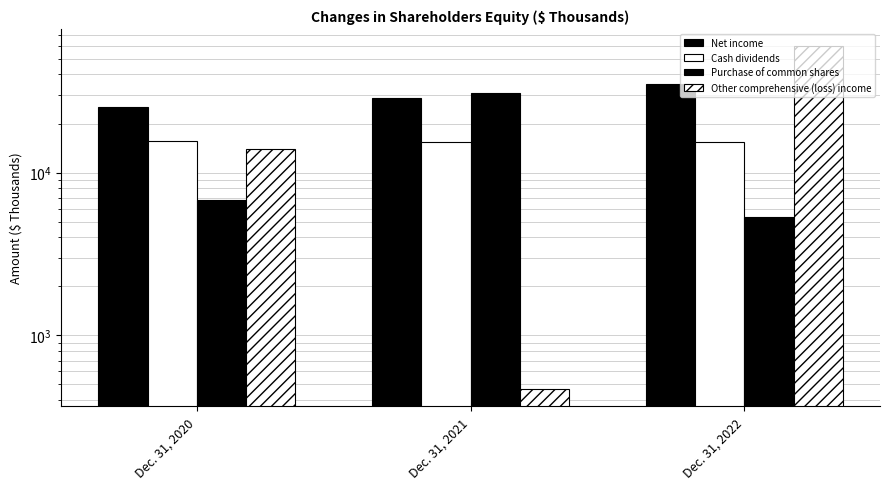

How many bars are there in total?

12